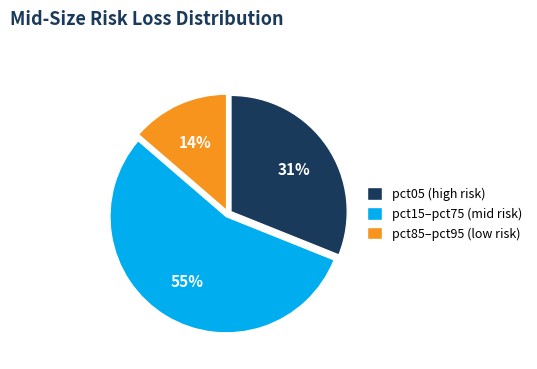

Is the sum of pct15–pct75 (mid risk) and pct85–pct95 (low risk) greater than half?

Yes